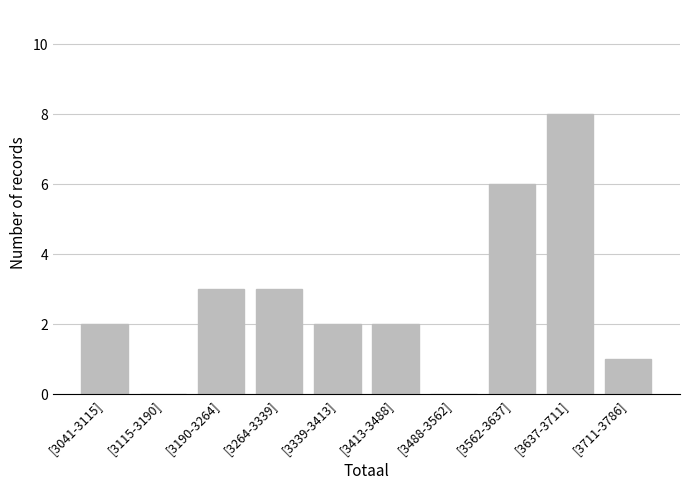

Reading left to right, what are all the values shown in this chart?

[3041-3115]=2	[3115-3190]=0	[3190-3264]=3	[3264-3339]=3	[3339-3413]=2	[3413-3488]=2	[3488-3562]=0	[3562-3637]=6	[3637-3711]=8	[3711-3786]=1